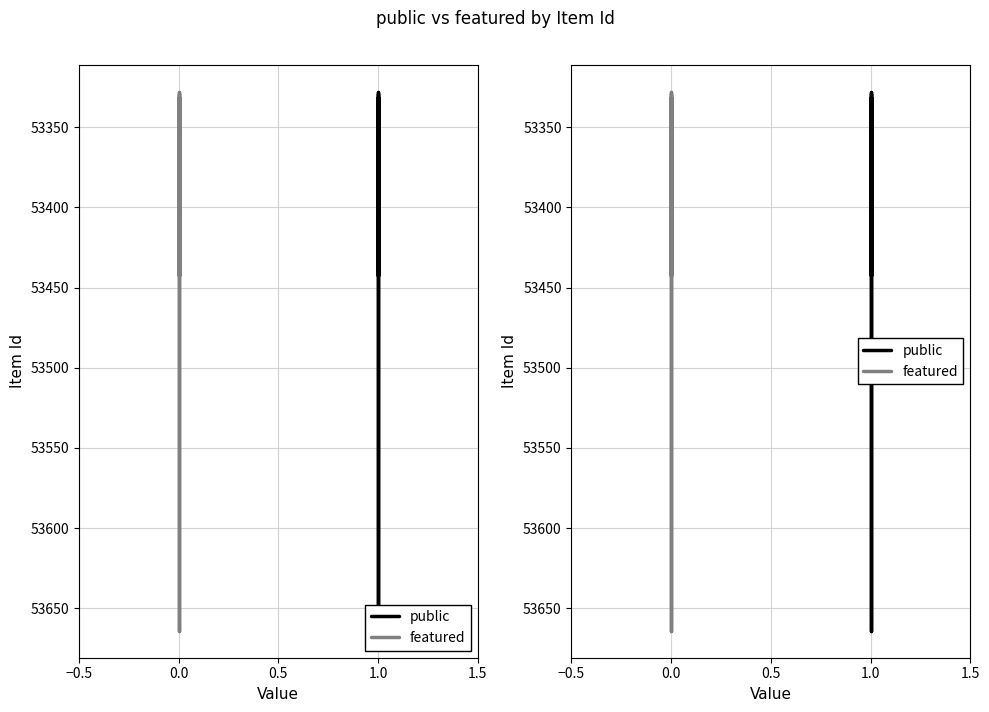

Which has a higher value, 1.0 or 1.0?

1.0